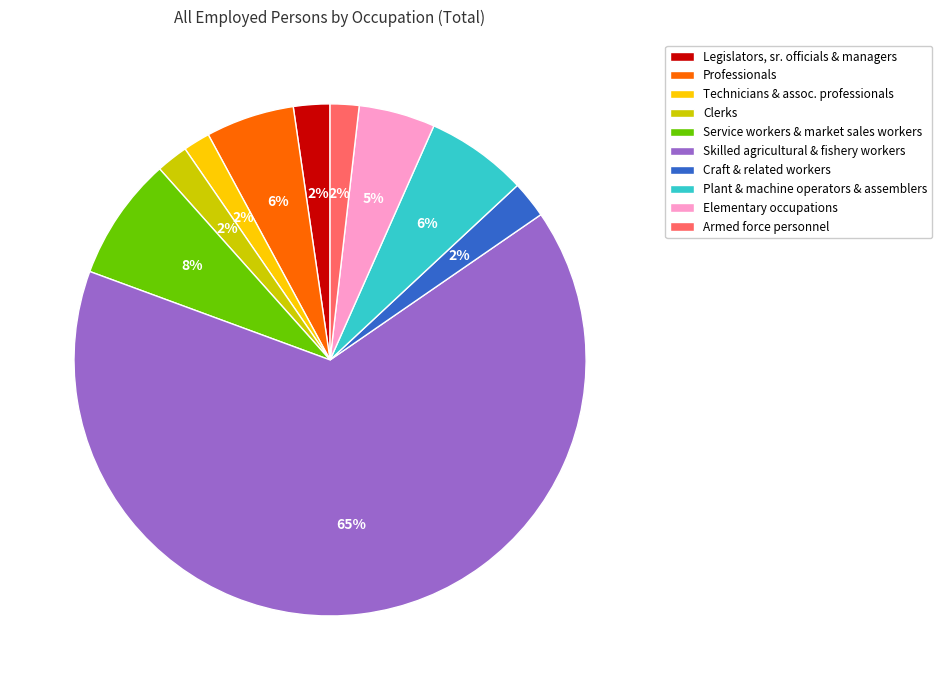

How many segments does this pie chart have?

10